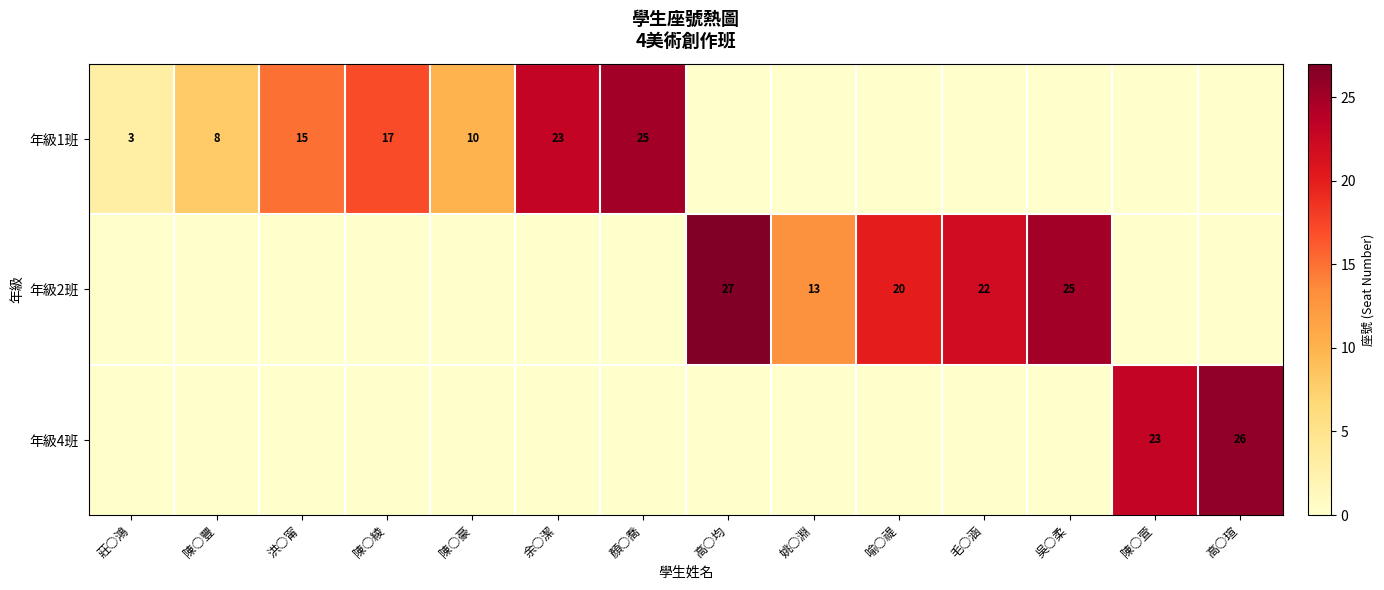

The value of 年級1班 at 洪○甯 is 23. True or false?

False